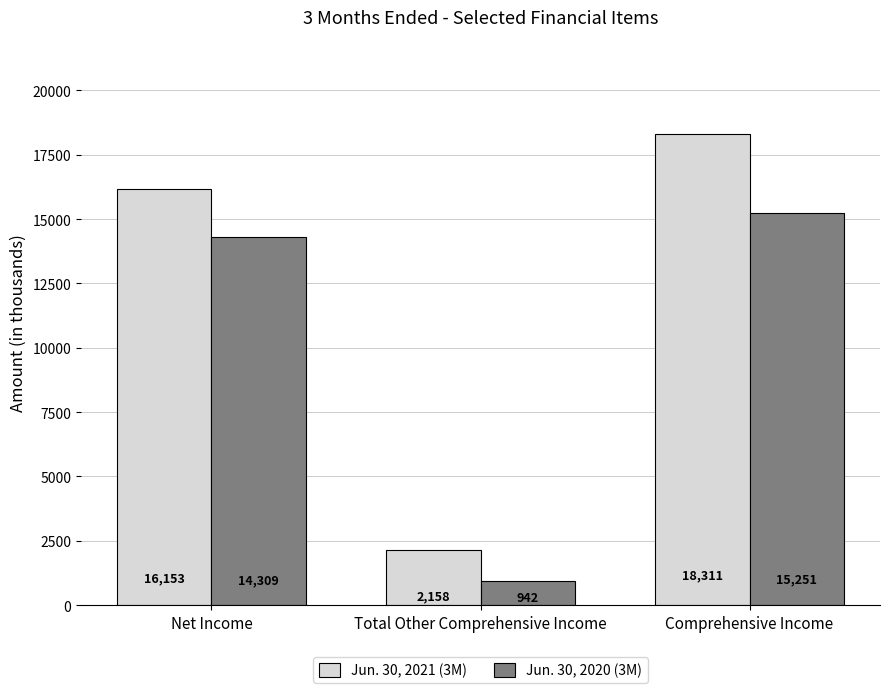

What is the sum of the Jun. 30, 2021 (3M) values at Total Other Comprehensive Income and Comprehensive Income?

20469